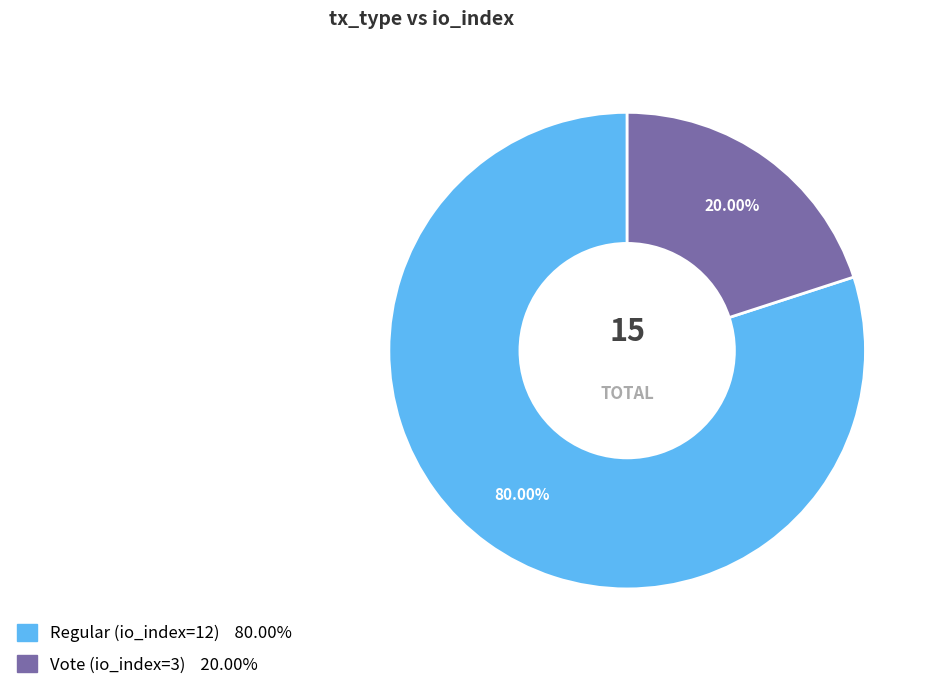

To the nearest percent, what is the average slice percentage?

50%